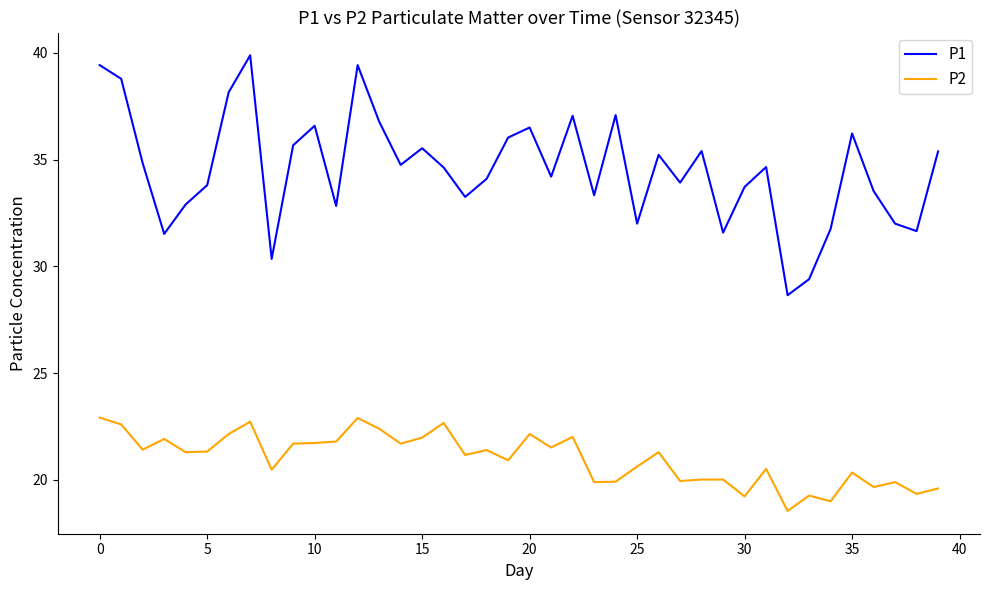

True or false: P1 has more than 2 points higher than both neighbors.

True